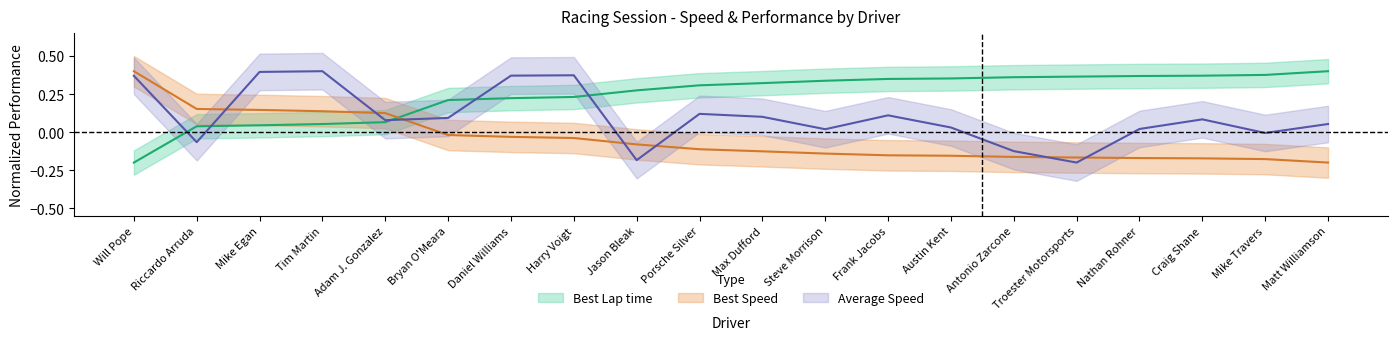

Reading right to left, transcribe all the data shown in this chart.

Best Lap time: Matt Williamson=0.4	Mike Travers=0.4	Craig Shane=0.4	Nathan Rohner=0.4	Troester Motorsports=0.4	Antonio Zarcone=0.4	Austin Kent=0.4	Frank Jacobs=0.3	Steve Morrison=0.3	Max Dufford=0.3	Porsche Silver=0.3	Jason Bleak=0.3	Harry Voigt=0.2	Daniel Williams=0.2	Bryan O'Meara=0.2	Adam J. Gonzalez=0.1	Tim Martin=0.1	Mike Egan=0.0	Riccardo Arruda=0.0	Will Pope=-0.2
Best Speed: Matt Williamson=-0.2	Mike Travers=-0.2	Craig Shane=-0.2	Nathan Rohner=-0.2	Troester Motorsports=-0.2	Antonio Zarcone=-0.2	Austin Kent=-0.2	Frank Jacobs=-0.2	Steve Morrison=-0.1	Max Dufford=-0.1	Porsche Silver=-0.1	Jason Bleak=-0.1	Harry Voigt=-0.0	Daniel Williams=-0.0	Bryan O'Meara=-0.0	Adam J. Gonzalez=0.1	Tim Martin=0.1	Mike Egan=0.1	Riccardo Arruda=0.2	Will Pope=0.4
Average Speed: Matt Williamson=0.1	Mike Travers=-0.0	Craig Shane=0.1	Nathan Rohner=0.0	Troester Motorsports=-0.2	Antonio Zarcone=-0.1	Austin Kent=0.0	Frank Jacobs=0.1	Steve Morrison=0.0	Max Dufford=0.1	Porsche Silver=0.1	Jason Bleak=-0.2	Harry Voigt=0.4	Daniel Williams=0.4	Bryan O'Meara=0.1	Adam J. Gonzalez=0.1	Tim Martin=0.4	Mike Egan=0.4	Riccardo Arruda=-0.1	Will Pope=0.4